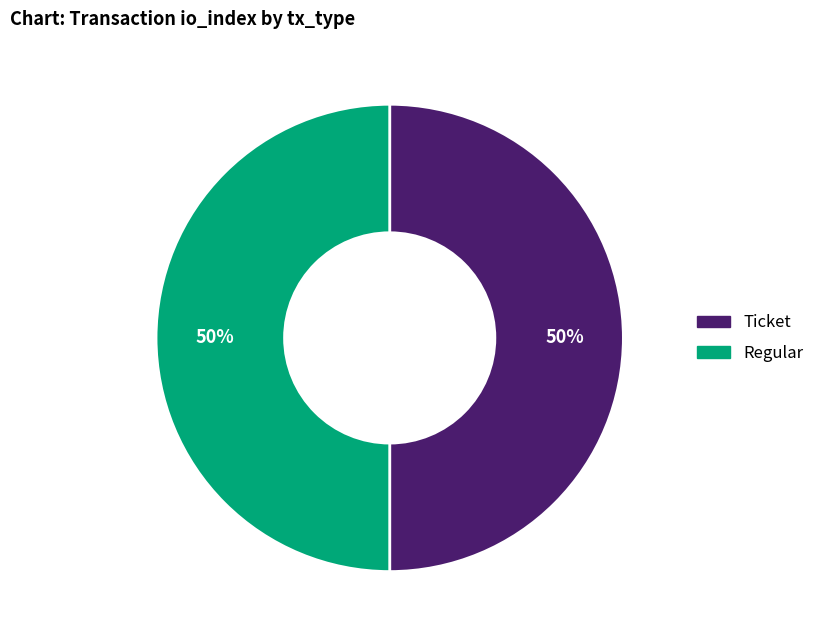

How many slices are in this pie chart?

2